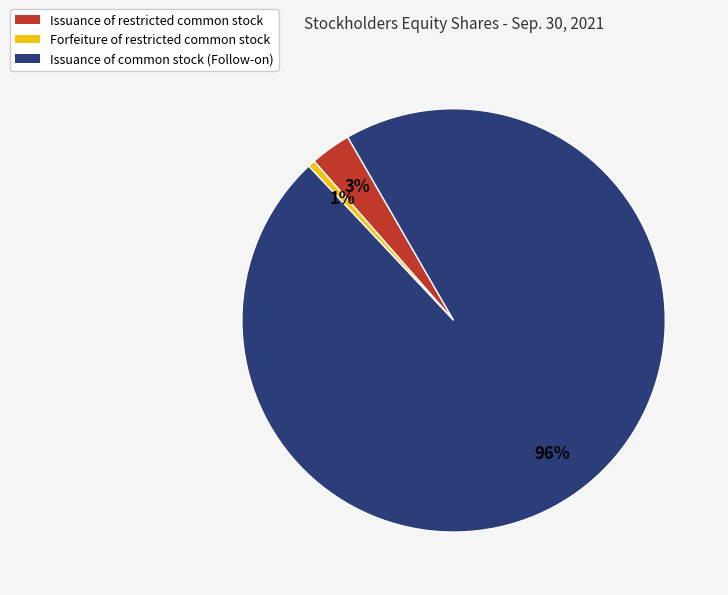

Is it true that Issuance of common stock (Follow-on) is 83% of the pie?

False